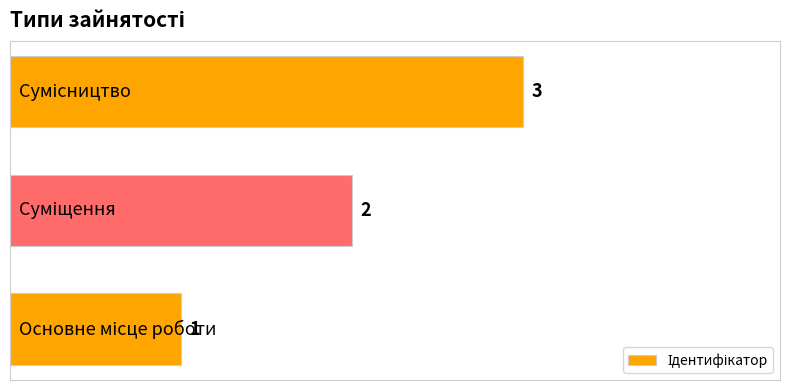

How many data points are less than 2?

1